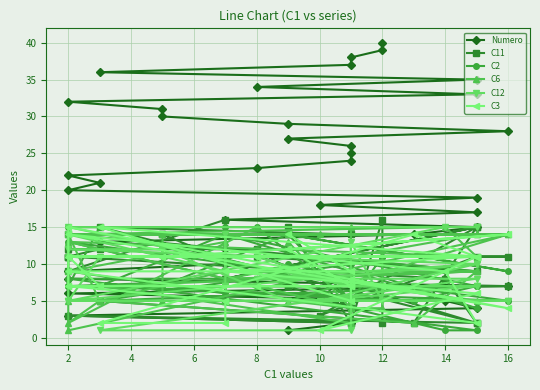

At which label does C11 reach its minimum?

2